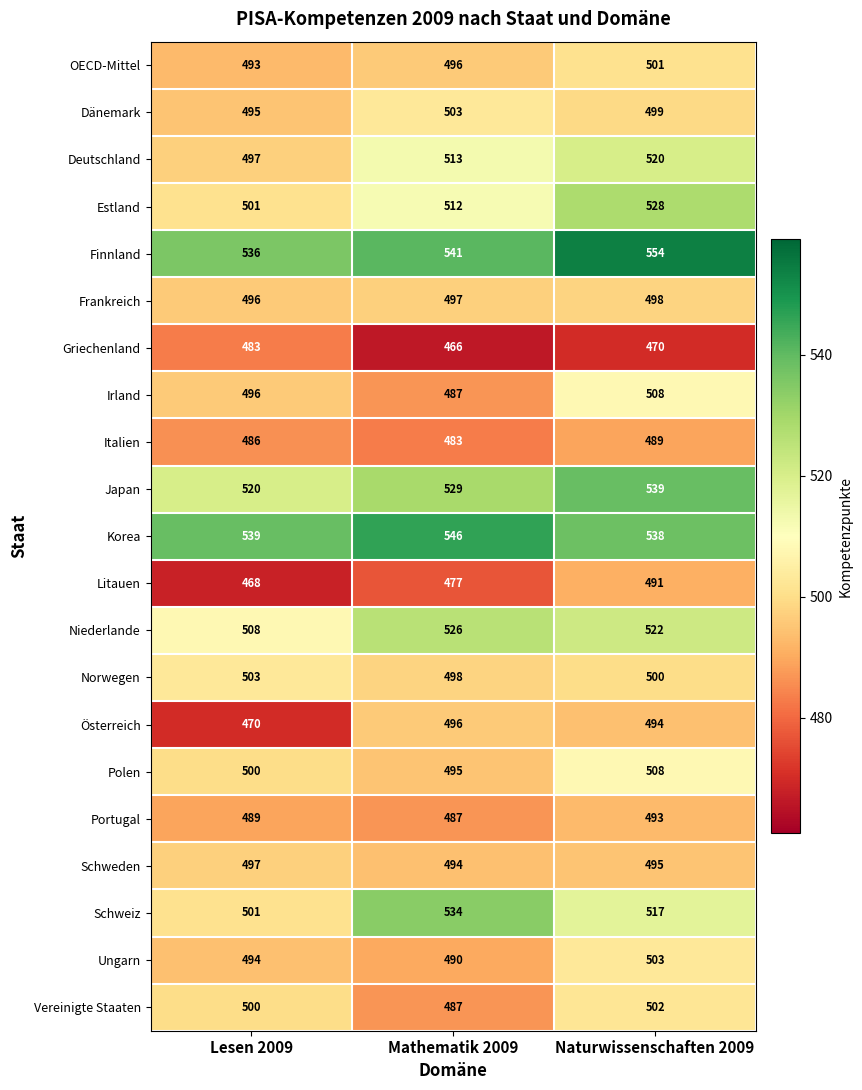

Is it true that Österreich equals 741 at Lesen 2009?

False